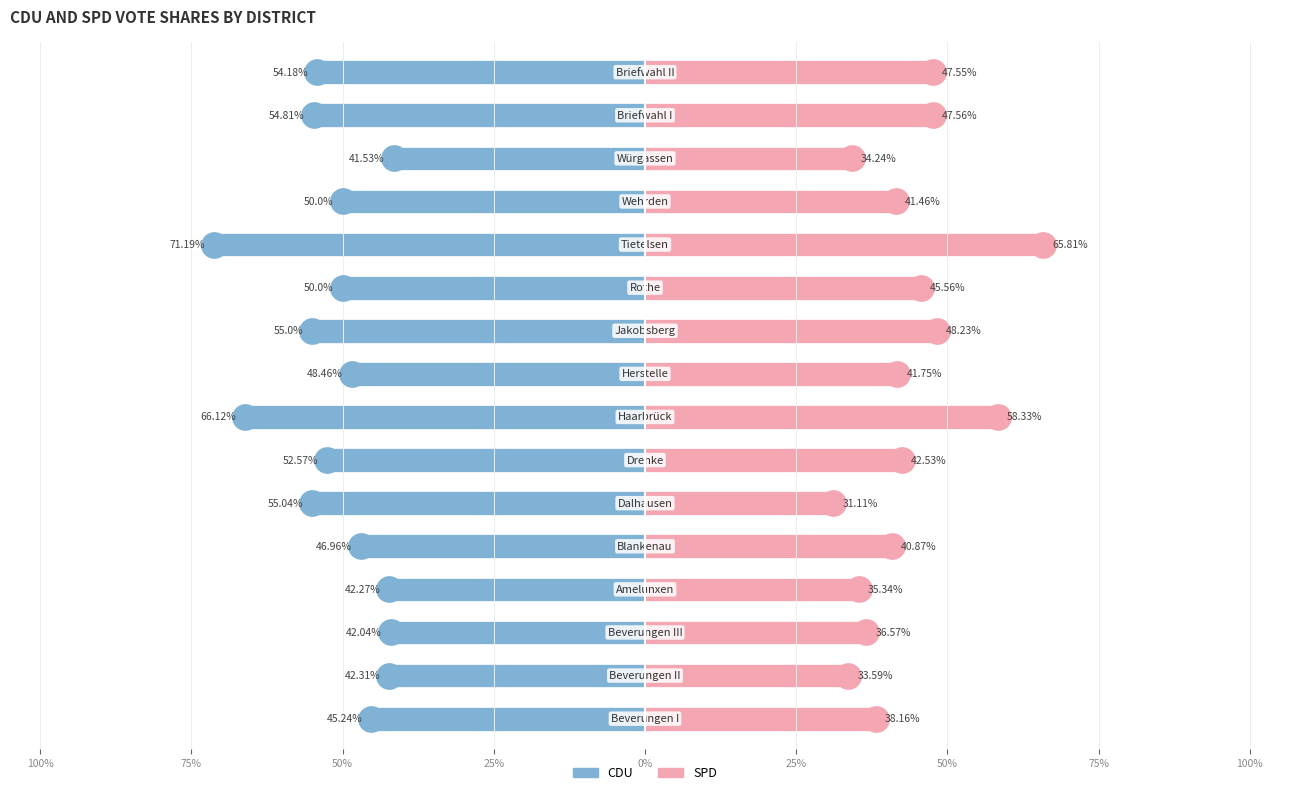

How many bars are there in total?

32